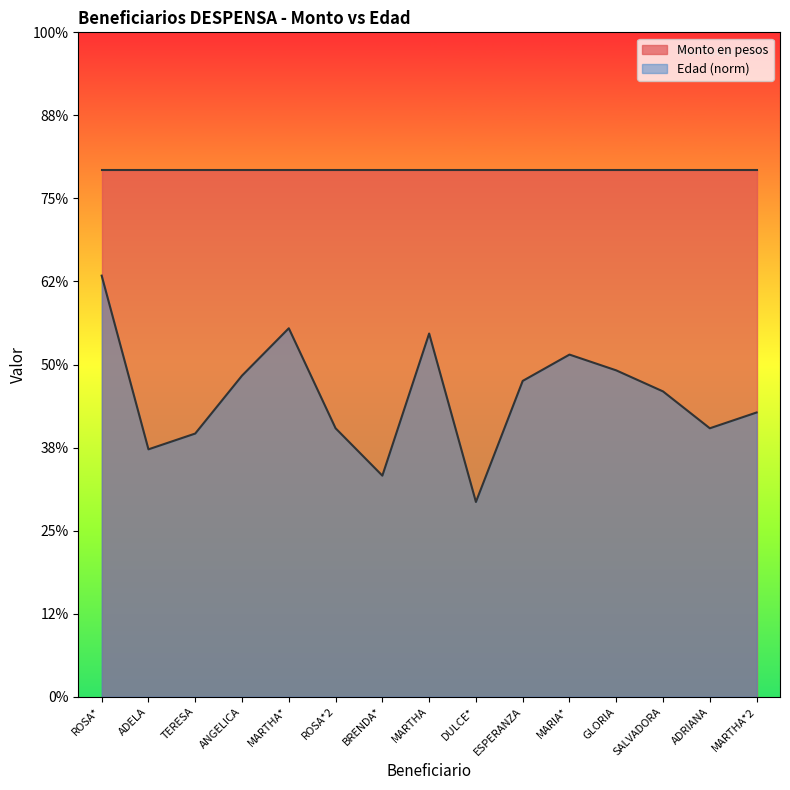

The value at GLORIA is 196.5. True or false?

True